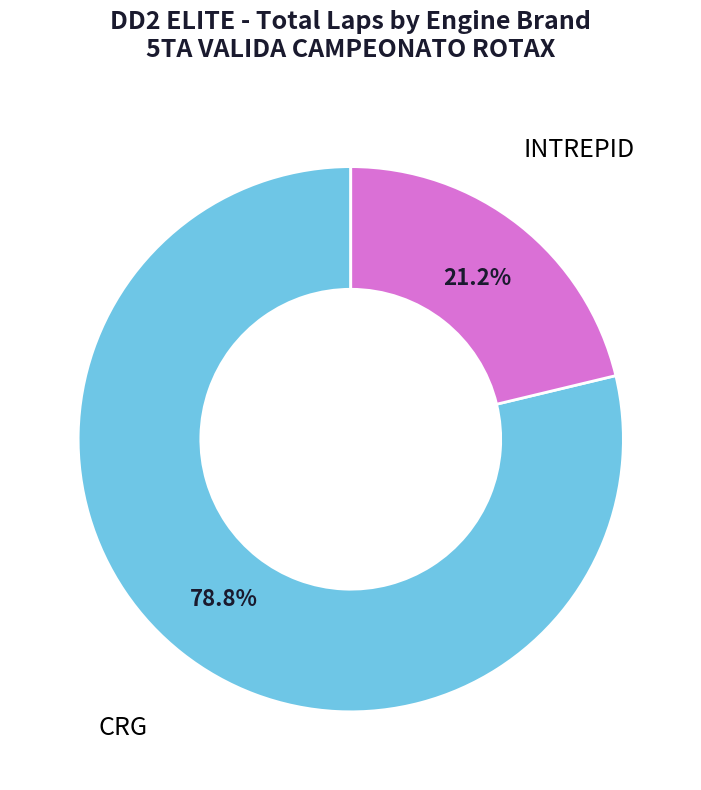

Which category has the biggest portion of the pie?

CRG